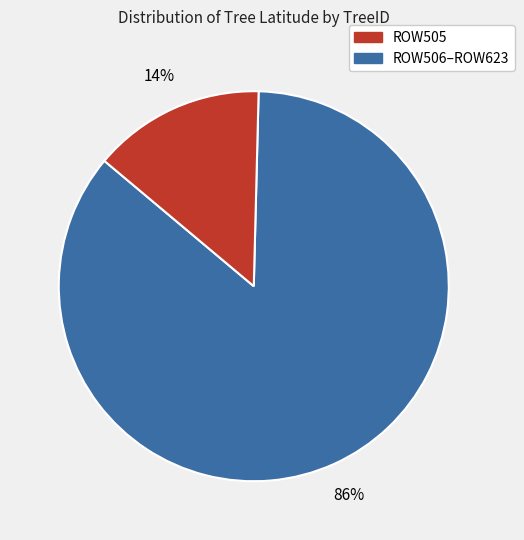

Is there any slice that represents more than half of the pie?

Yes